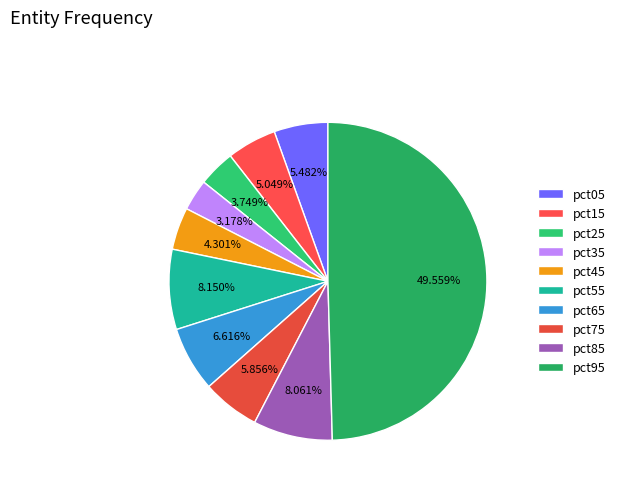

Count the number of slices in the pie.

10